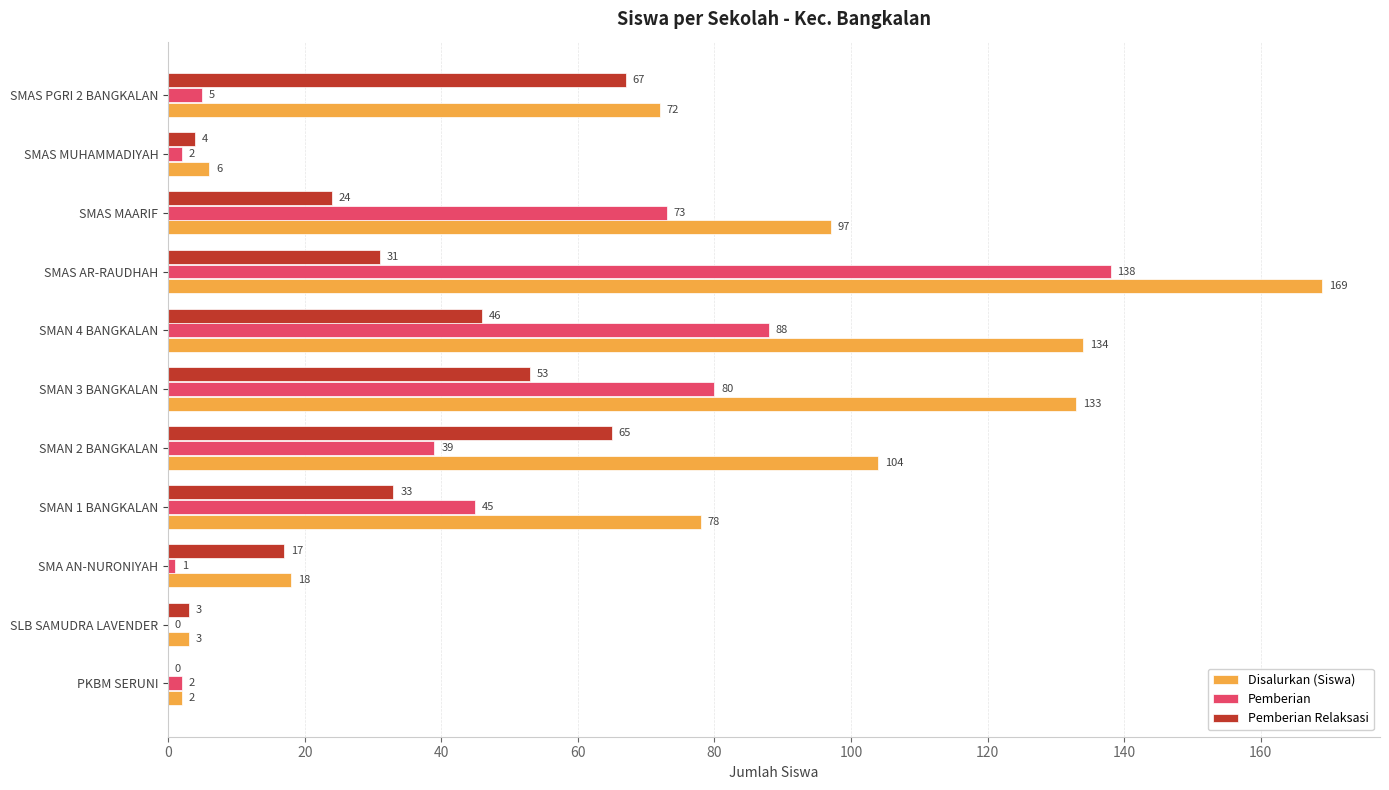

The Pemberian Relaksasi series shows 43 at SMAS AR-RAUDHAH. True or false?

False